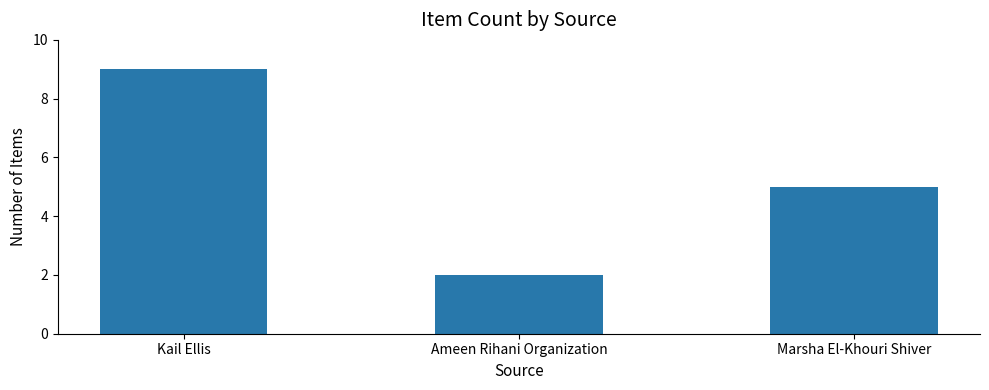

What is the greatest value displayed?

9